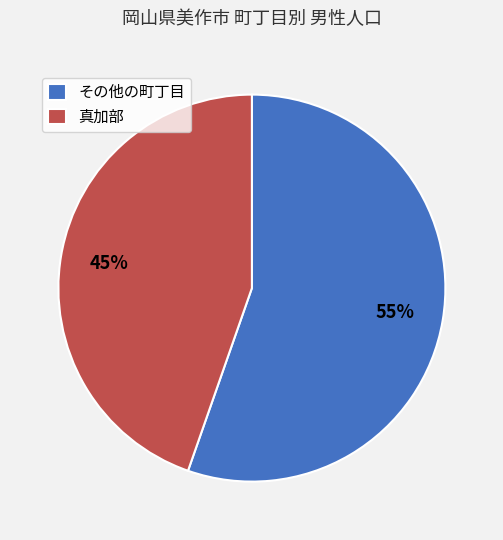

Do 真加部 and その他の町丁目 together represent more than half of the pie?

Yes